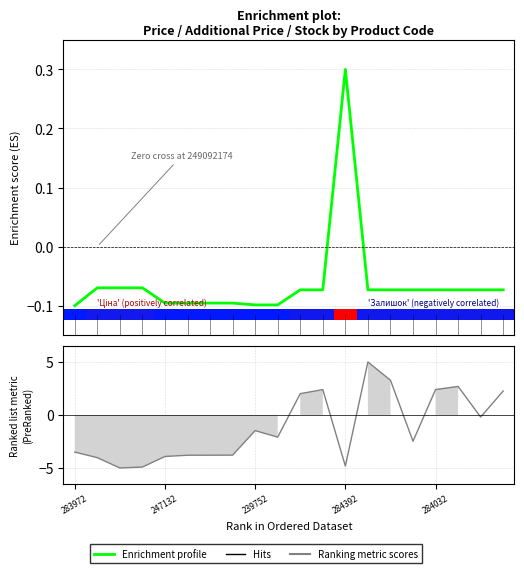

What is the minimum value shown in the chart?

-0.1